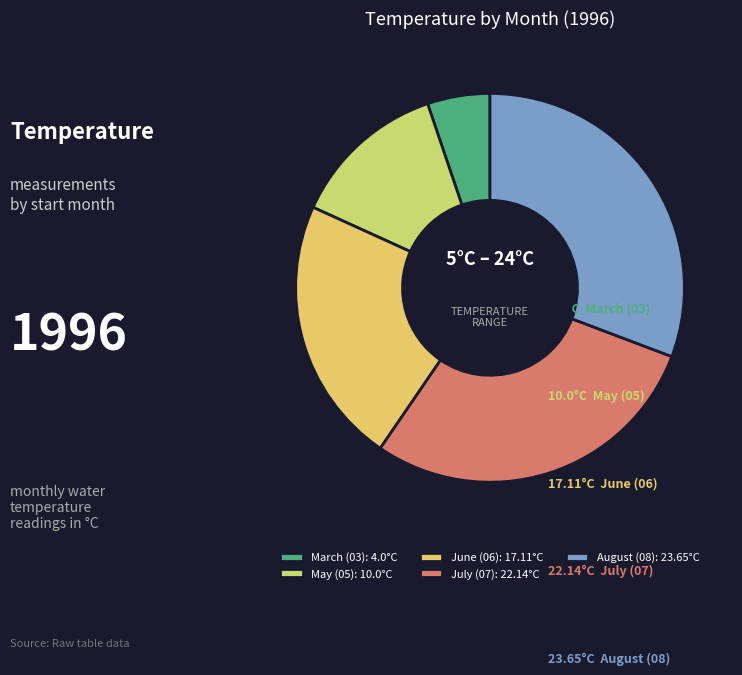

Is there any slice that represents more than half of the pie?

No